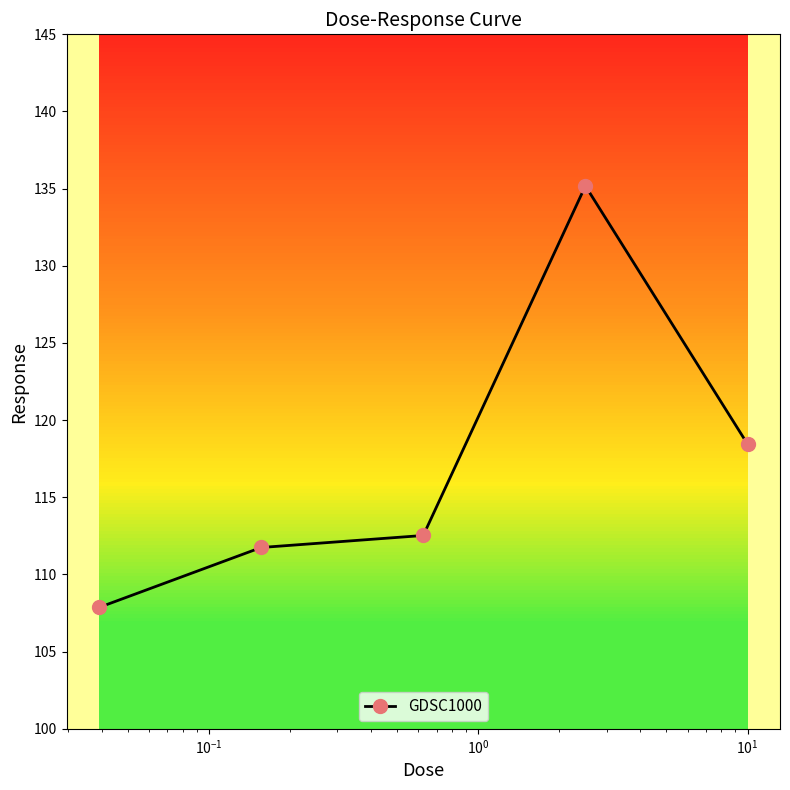

What is the value of the GDSC1000 point at the 2nd from the left?

111.7